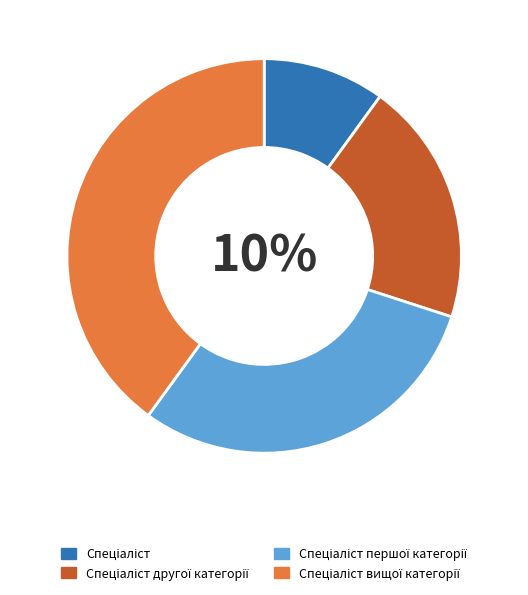

The Спеціаліст slice represents 10% of the pie. True or false?

True